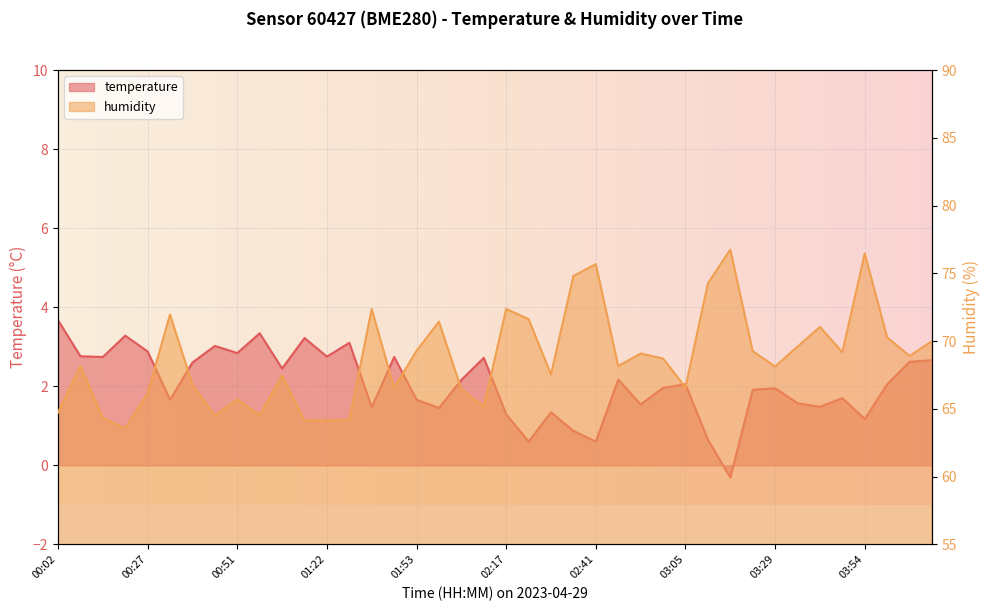

At which category does temperature reach its first local peak?

00:21